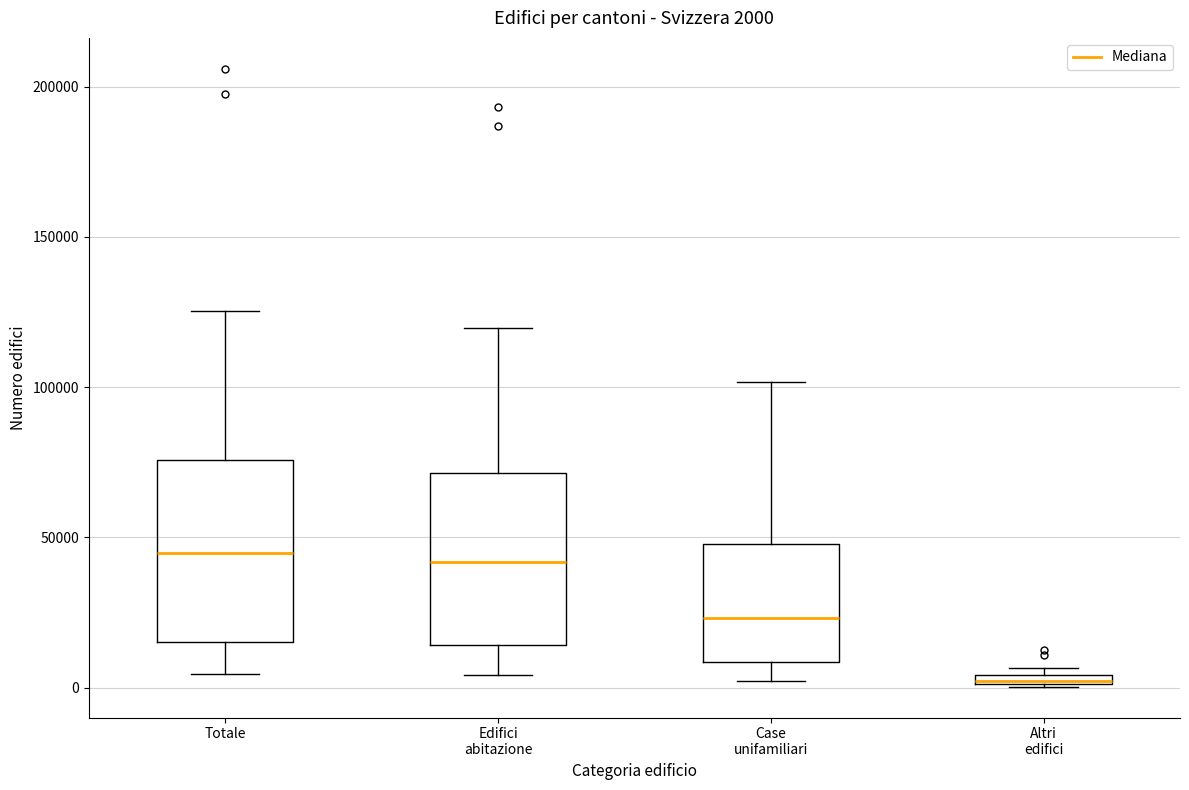

Which box has the lowest median line?

Altri edifici